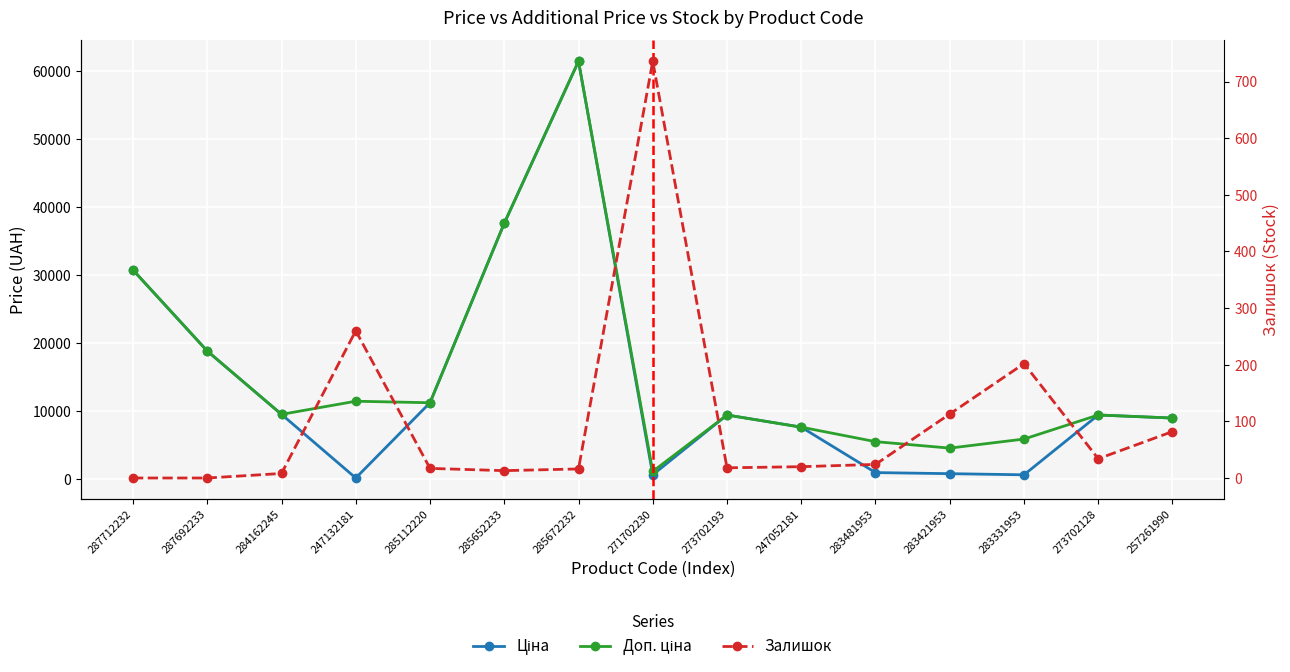

How many values in the Доп. ціна series exceed 9383?

9